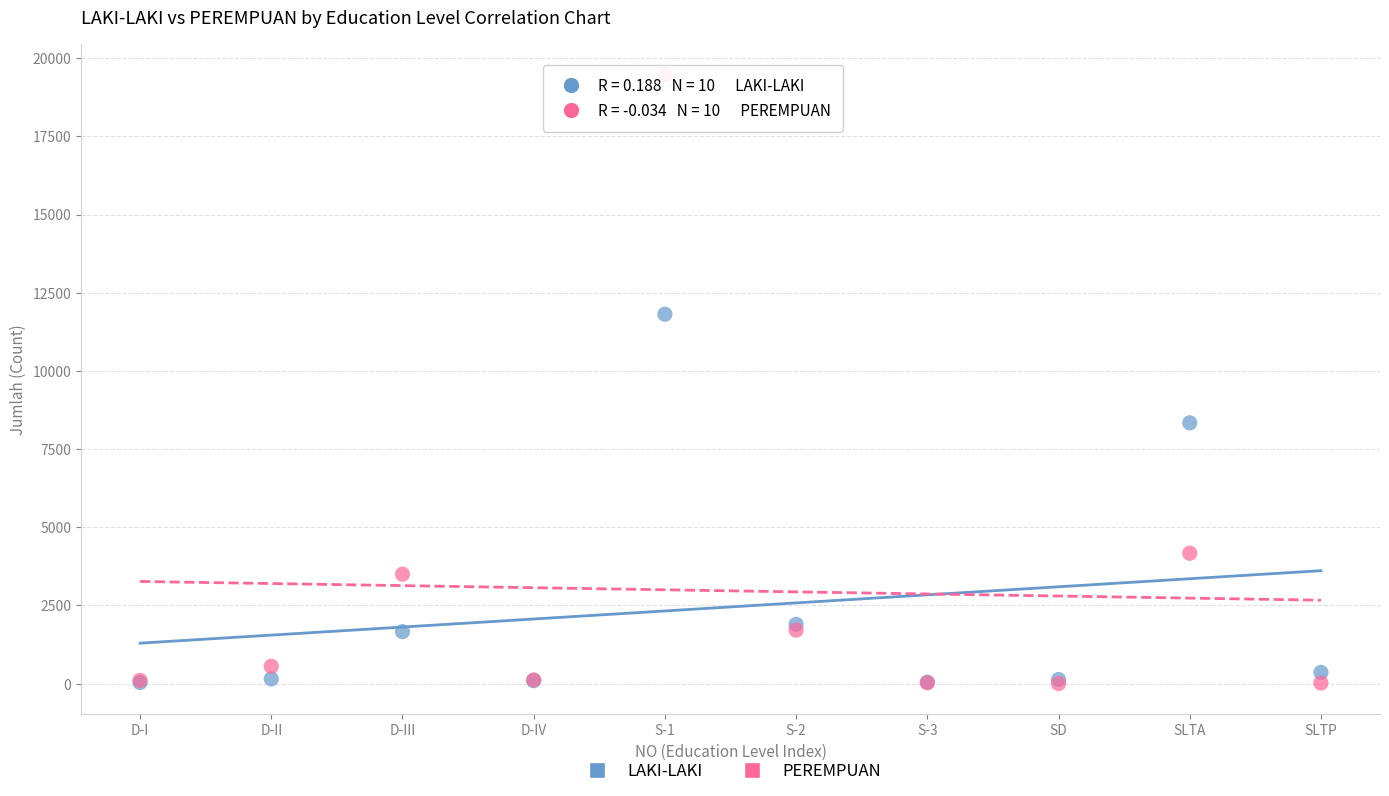

Which series reaches the maximum Y coordinate?

PEREMPUAN